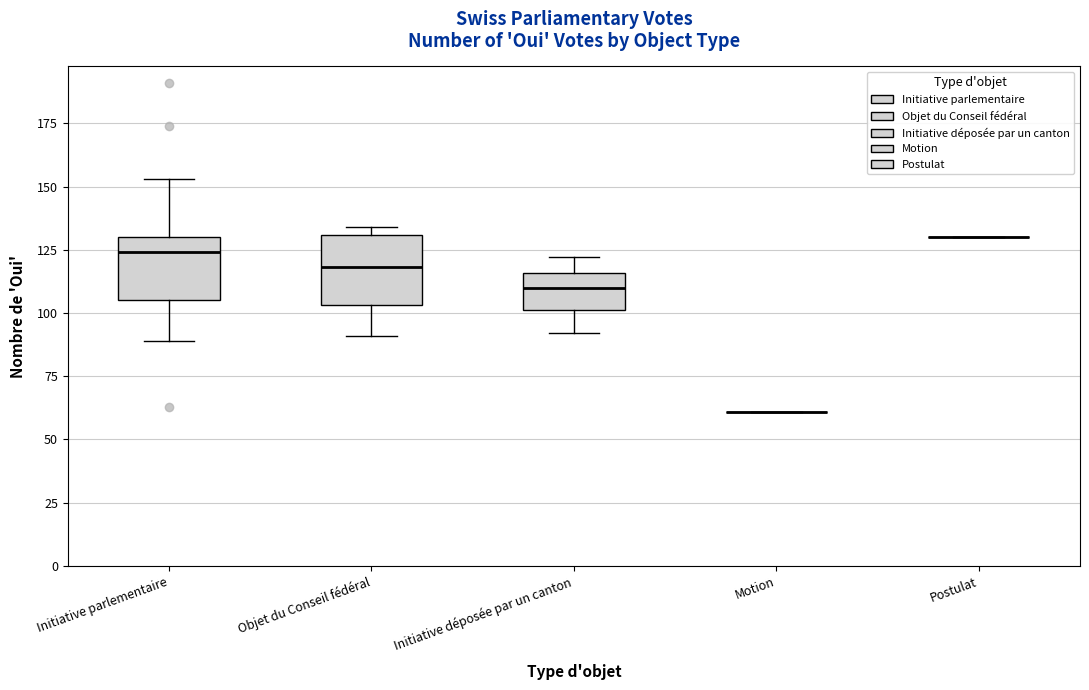

Reading left to right, read every box against the y-axis: the position of its median line, the range the box covers, and the ends of its whiskers. The values are not printed on the chart, so give them approximately, as read against the axis.

Initiative parlementaire: median 125, box 105 to 130, whiskers 90 to 155
Objet du Conseil fédéral: median 120, box 105 to 130, whiskers 90 to 135
Initiative déposée par un canton: median 110, box 100 to 115, whiskers 90 to 120
Motion: box collapsed to a line at 60, whiskers 60 to 60
Postulat: box collapsed to a line at 130, whiskers 130 to 130